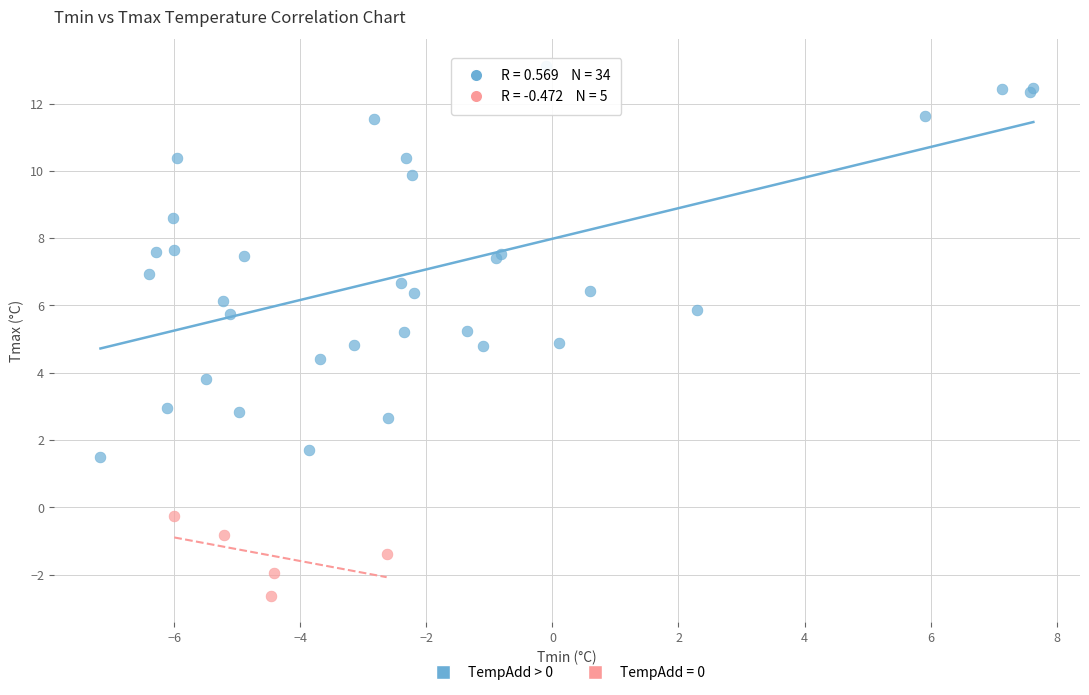

Which series reaches the minimum Y coordinate?

TempAdd = 0